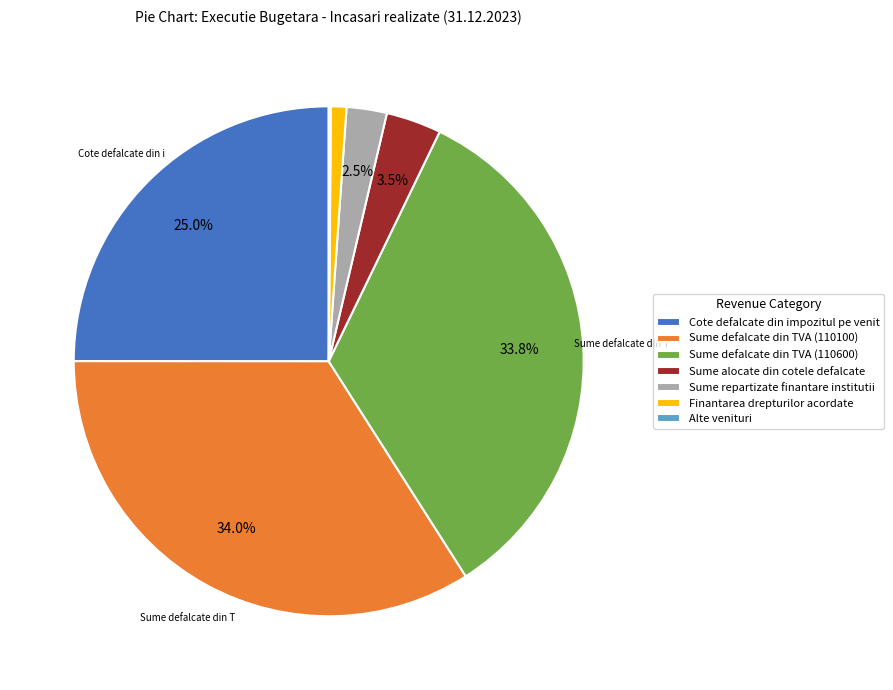

Is Cote defalcate din impozitul pe venit the majority of the pie?

No